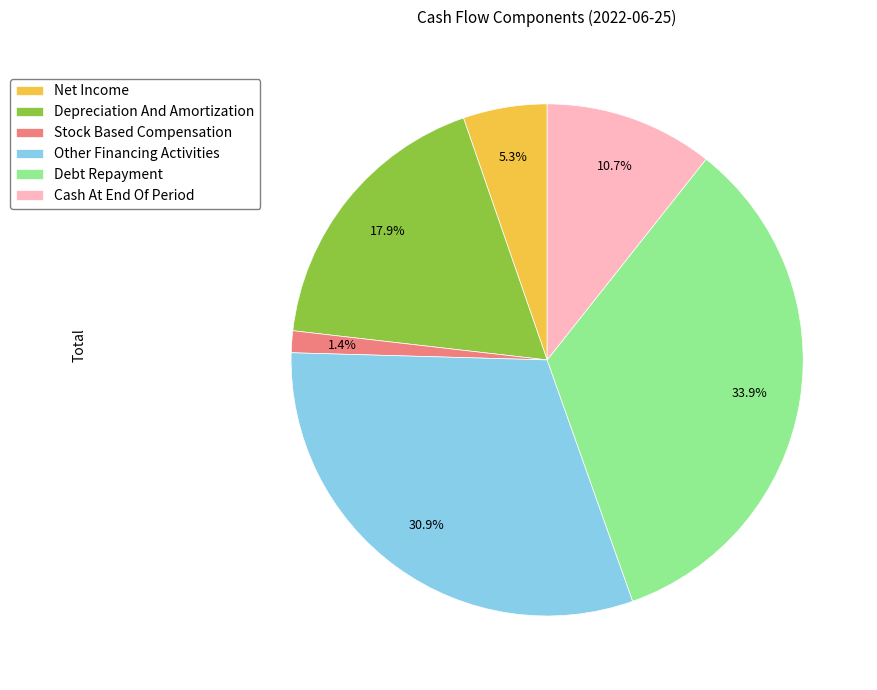

To the nearest percent, what percentage of the pie is Debt Repayment?

34%